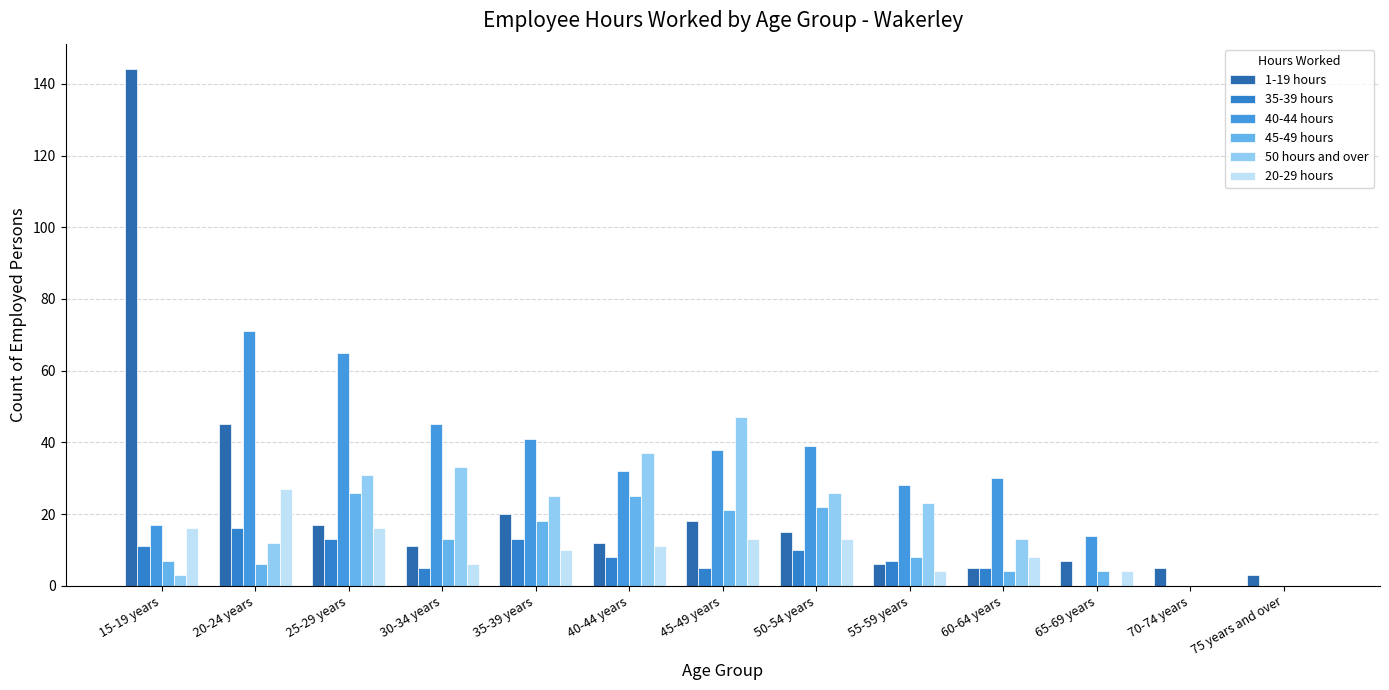

What is the difference between the maximum and minimum values in the 40-44 hours series?

71